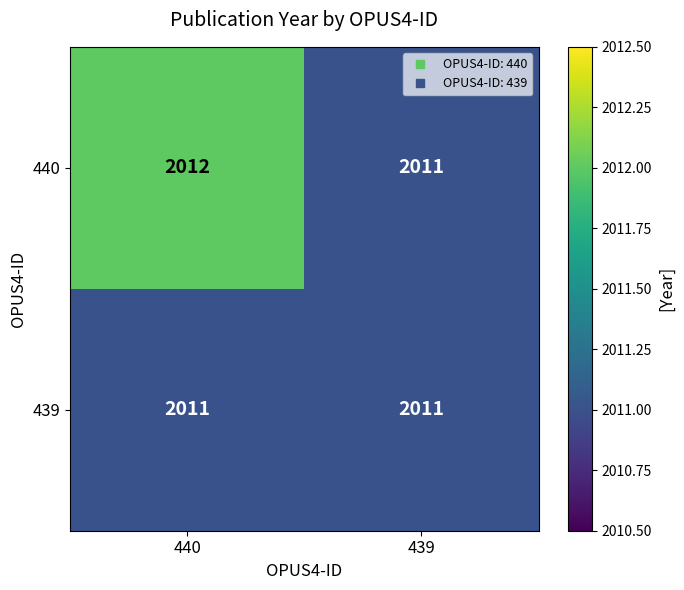

At which category is the sum across all series the highest?

440